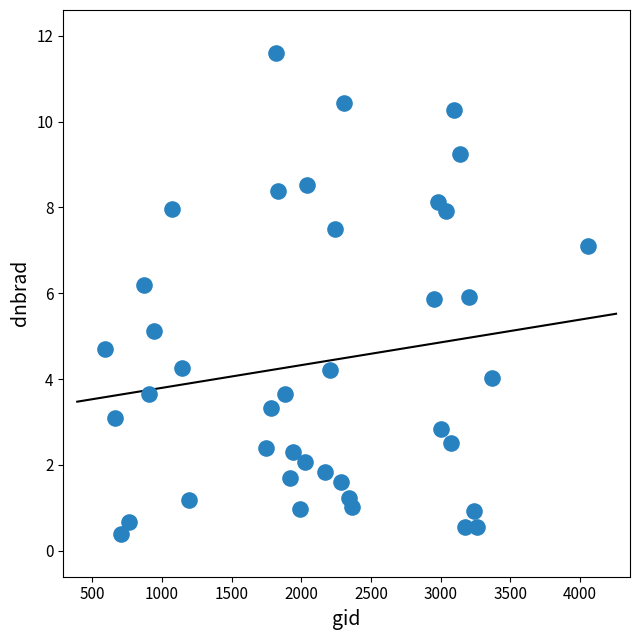

What is the range of Y values (max minus min)?

11.2